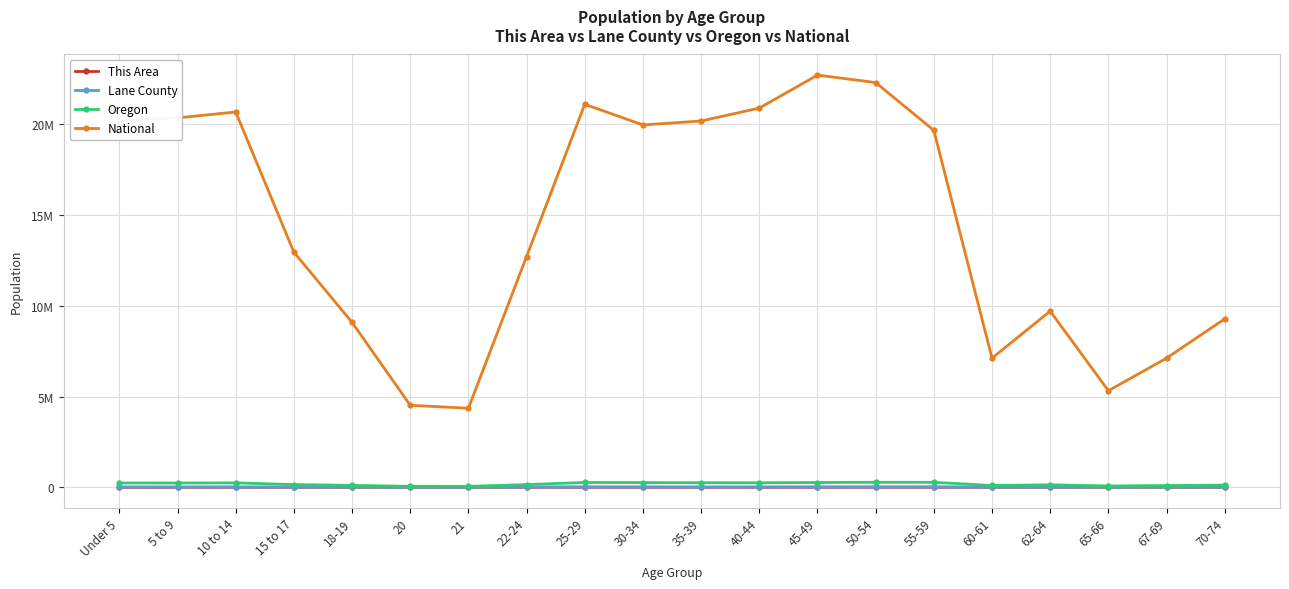

What is the value of the Oregon point at the 18th from the left?

73650